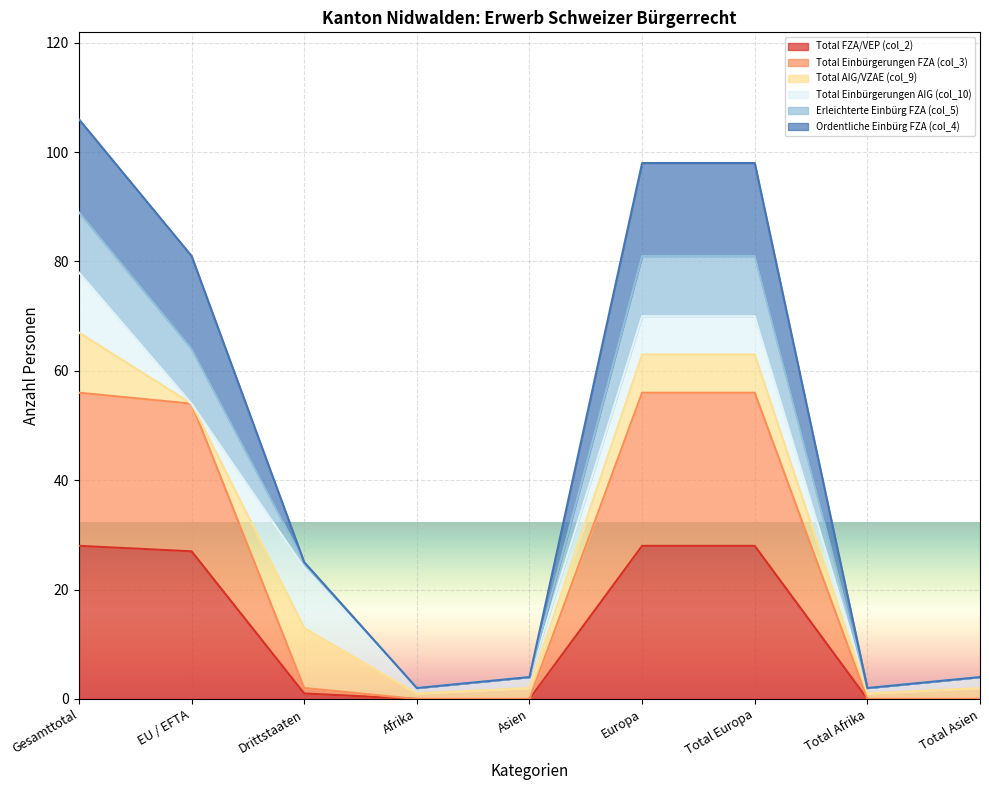

At which category is the sum across all series the highest?

Gesamttotal